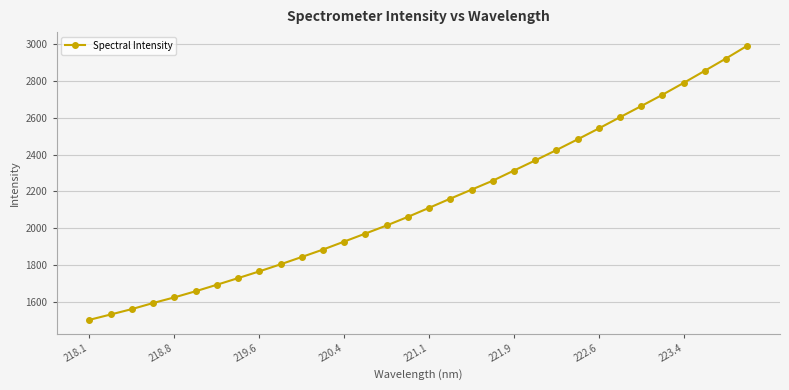

What is the value of the 16th point from the left?

2061.0